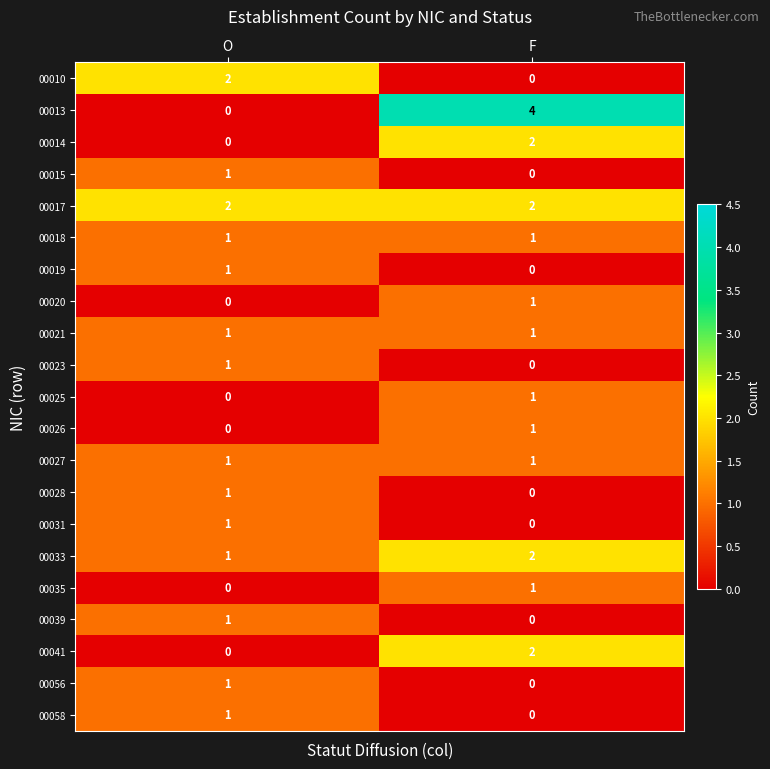

Where is 00028 nearest to the value 0?

F